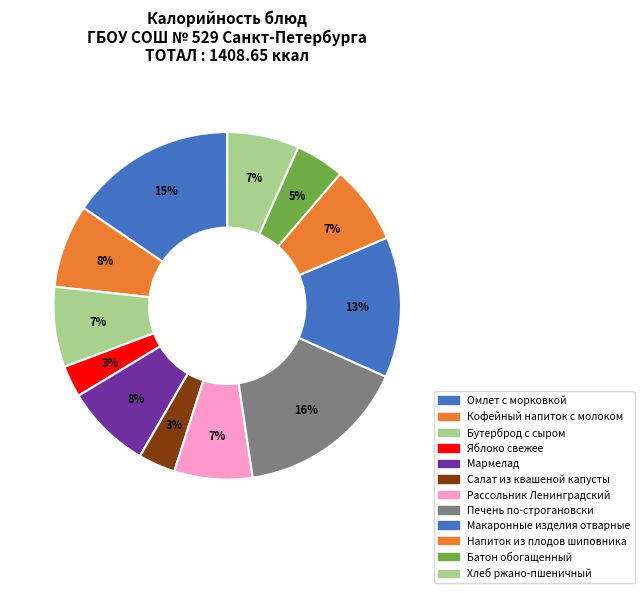

Rank the categories by value from highest to lowest.

Печень по-строгановски, Омлет с морковкой, Макаронные изделия отварные, Мармелад, Кофейный напиток с молоком, Бутерброд с сыром, Напиток из плодов шиповника, Рассольник Ленинградский, Хлеб ржано-пшеничный, Батон обогащенный, Салат из квашеной капусты, Яблоко свежее